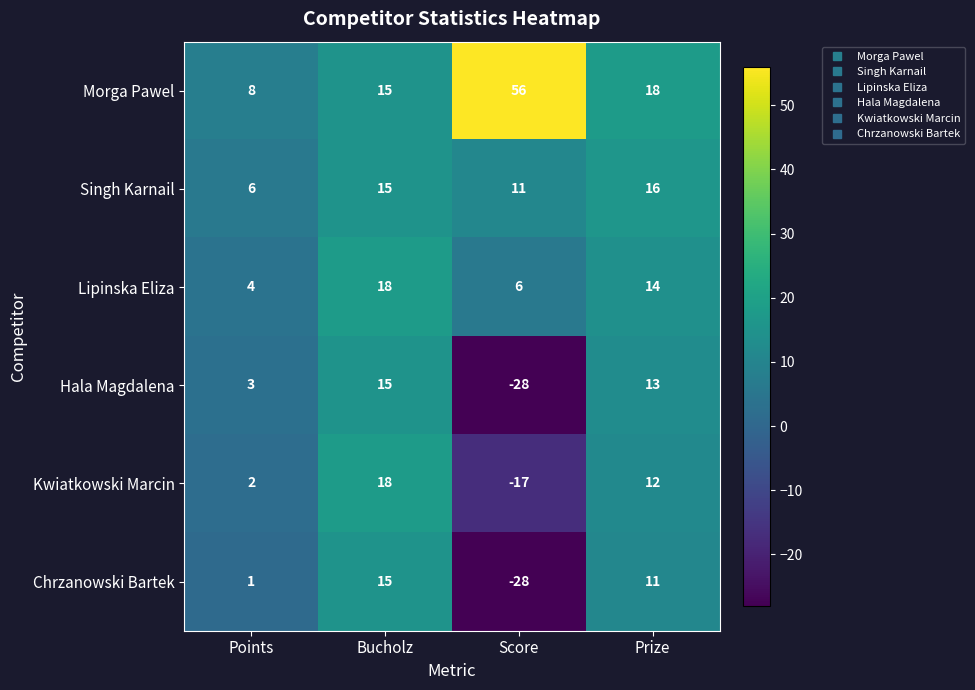

What is the difference between the highest and lowest values at Prize?

7